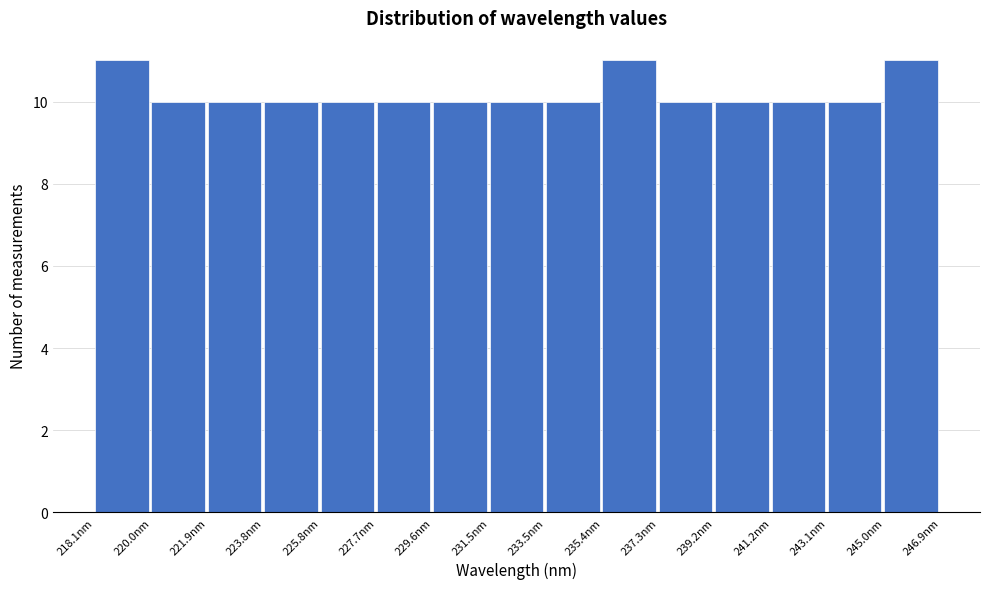

How tall is the bar that spans 223.8 to 225.8 on the x-axis? Neither the bar edges nor the heights are printed on the chart, so give them approximately, as read against the axes.

10